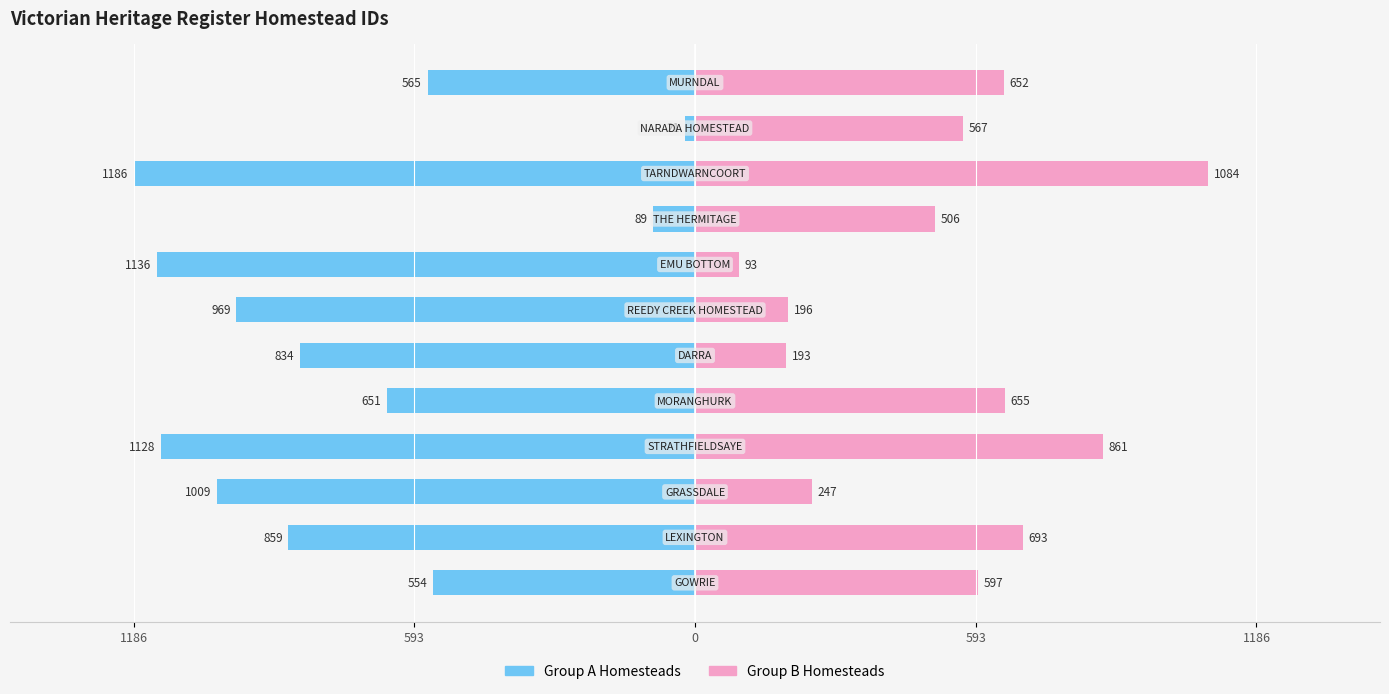

True or false: Group A Homesteads has a value of -947 at 1186.

False